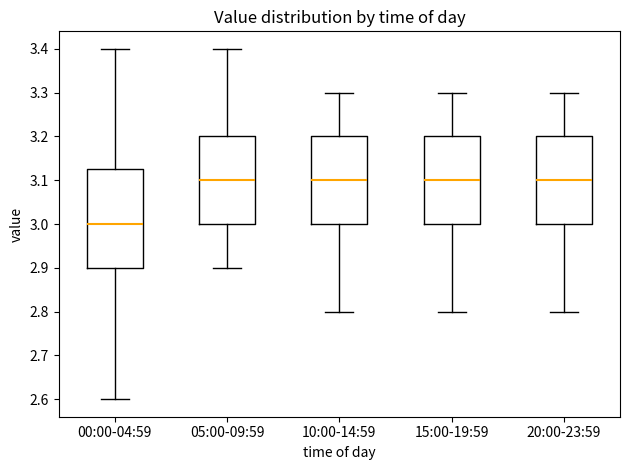

Reading left to right, transcribe this box plot: for each box, give where its median line is, the range the box spans, and where its two whiskers end, as read against the y-axis. The values are not printed on the chart, so give them approximately, as read against the axis.

00:00-04:59: median 3.00, box 2.90 to 3.13, whiskers 2.60 to 3.40
05:00-09:59: median 3.10, box 3.00 to 3.20, whiskers 2.90 to 3.40
10:00-14:59: median 3.10, box 3.00 to 3.20, whiskers 2.80 to 3.30
15:00-19:59: median 3.10, box 3.00 to 3.20, whiskers 2.80 to 3.30
20:00-23:59: median 3.10, box 3.00 to 3.20, whiskers 2.80 to 3.30